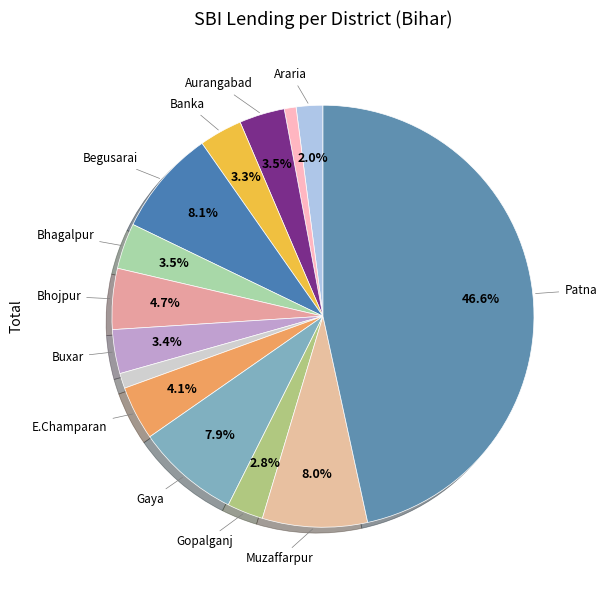

How many slices are in this pie chart?

14